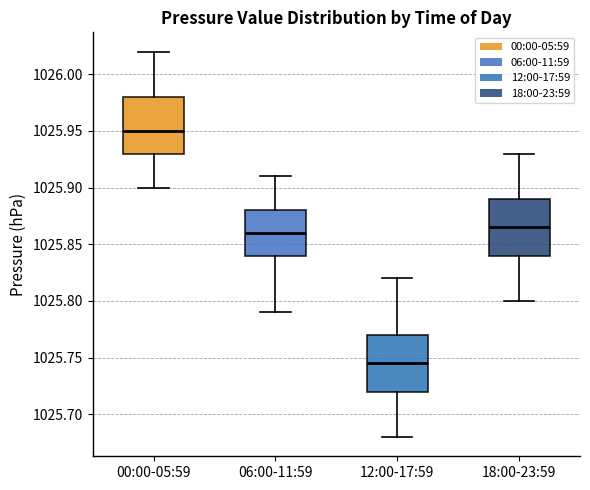

Reading left to right, transcribe this box plot: for each box, give where its median line is, the range the box spans, and where its two whiskers end, as read against the y-axis. The values are not printed on the chart, so give them approximately, as read against the axis.

00:00-05:59: median 1025.950, box 1025.930 to 1025.980, whiskers 1025.900 to 1026.020
06:00-11:59: median 1025.860, box 1025.840 to 1025.880, whiskers 1025.790 to 1025.910
12:00-17:59: median 1025.745, box 1025.720 to 1025.770, whiskers 1025.680 to 1025.820
18:00-23:59: median 1025.865, box 1025.840 to 1025.890, whiskers 1025.800 to 1025.930